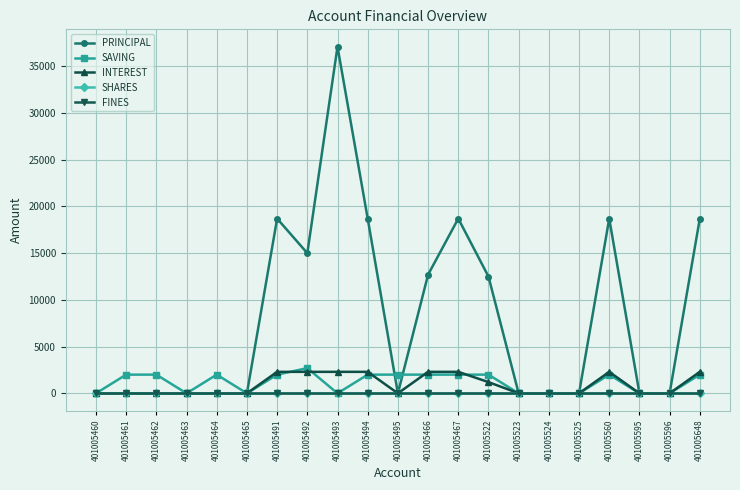

What is the difference between the maximum and minimum values in the SAVING series?

2700